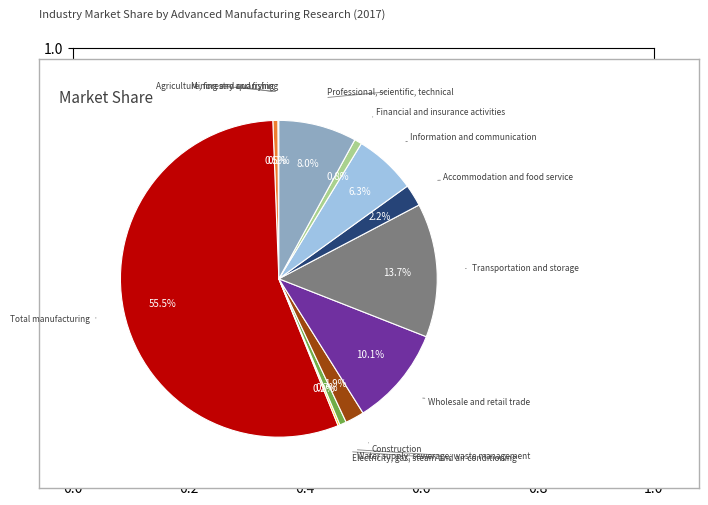

To the nearest percent, what is the difference between the largest and smallest slice percentages?

55%